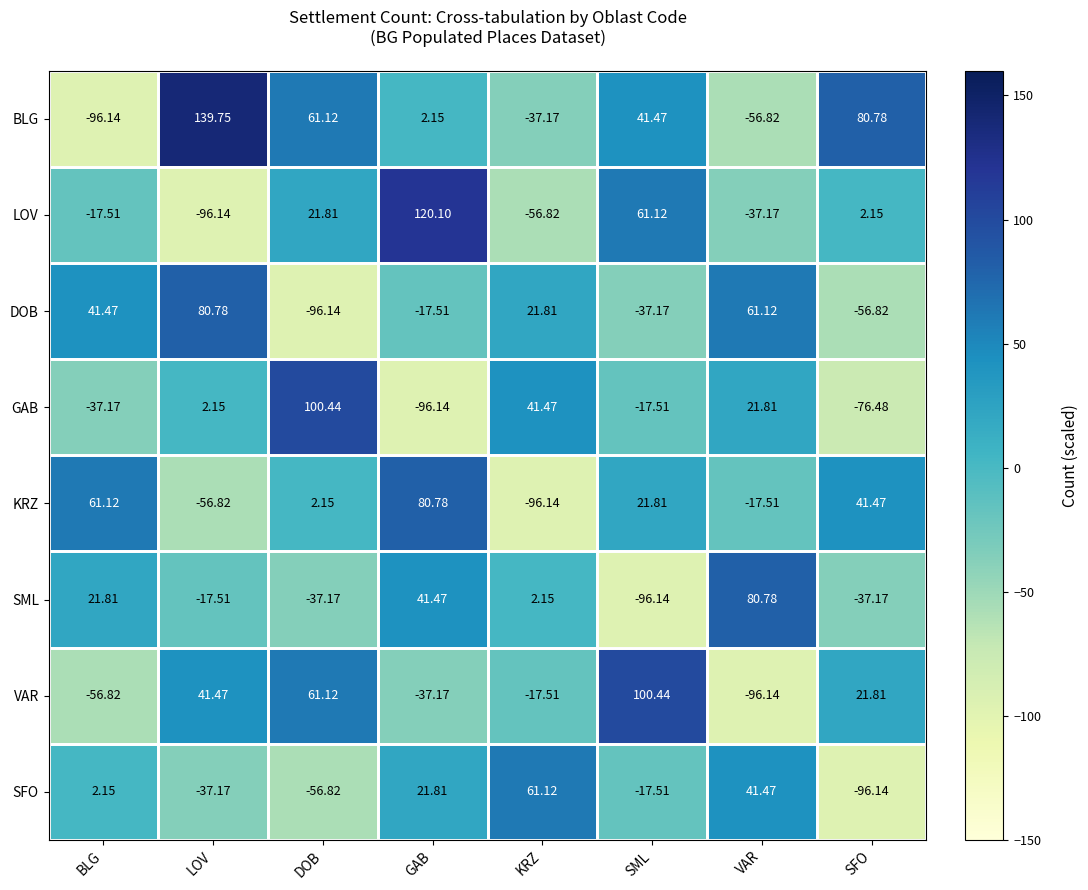

Where is SML nearest to the value -7?

KRZ